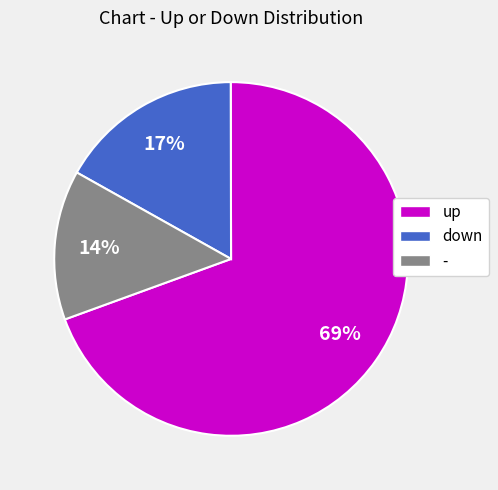

Count the number of slices in the pie.

3